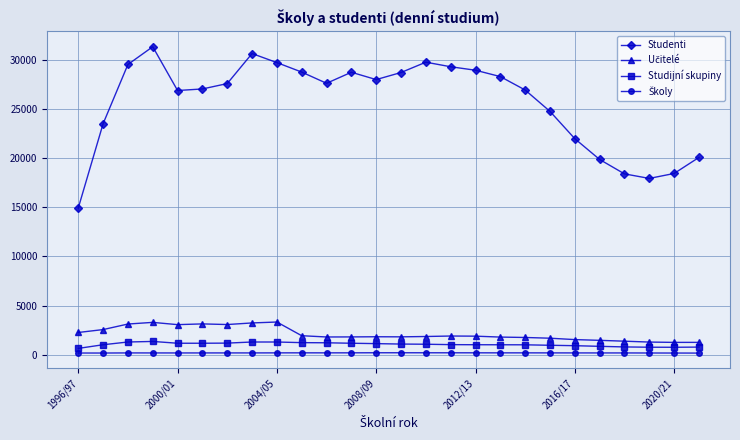

True or false: Studijní skupiny and Studenti intersect in this chart.

False